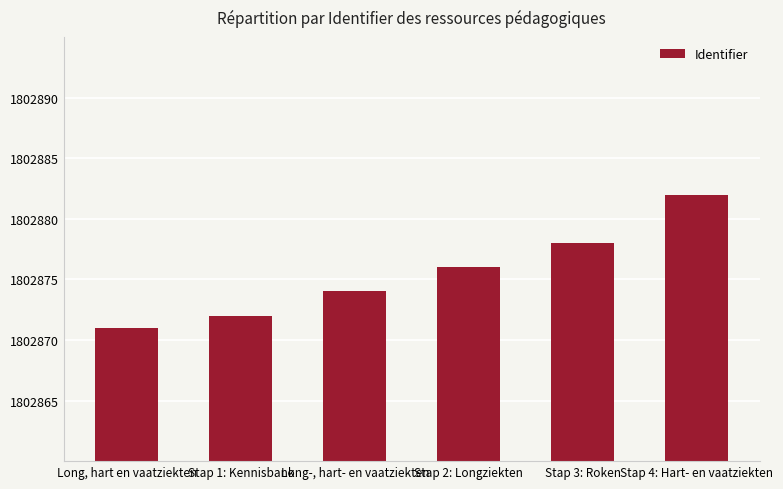

Which label corresponds to the largest value in the chart?

Stap 4: Hart- en vaatziekten